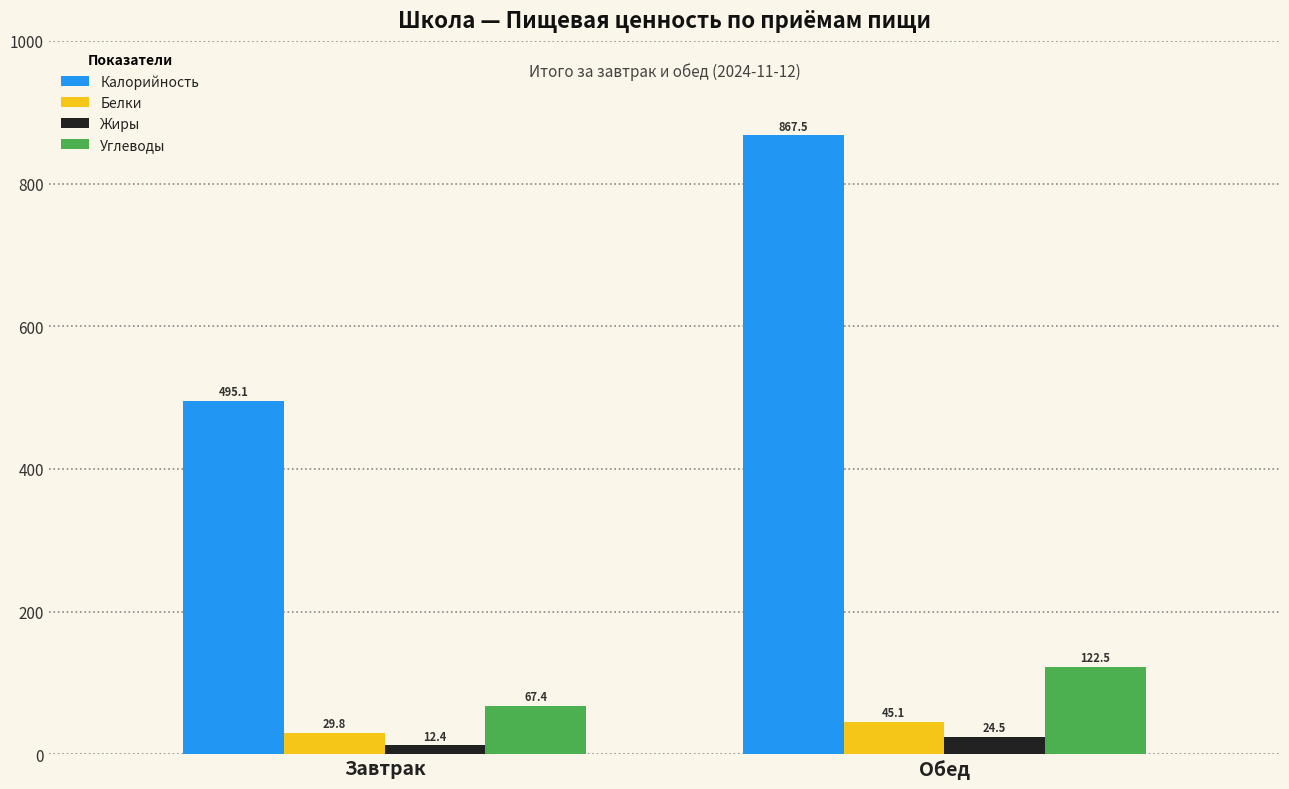

How many bars are there in total?

8